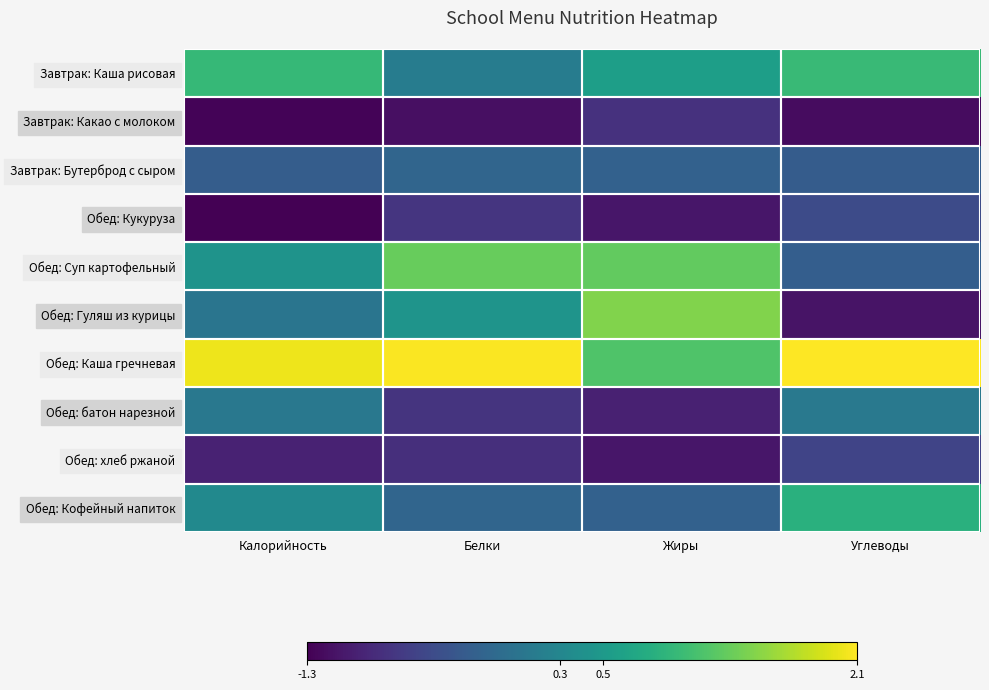

Which series has the largest total across all categories?

Обед: Каша гречневая